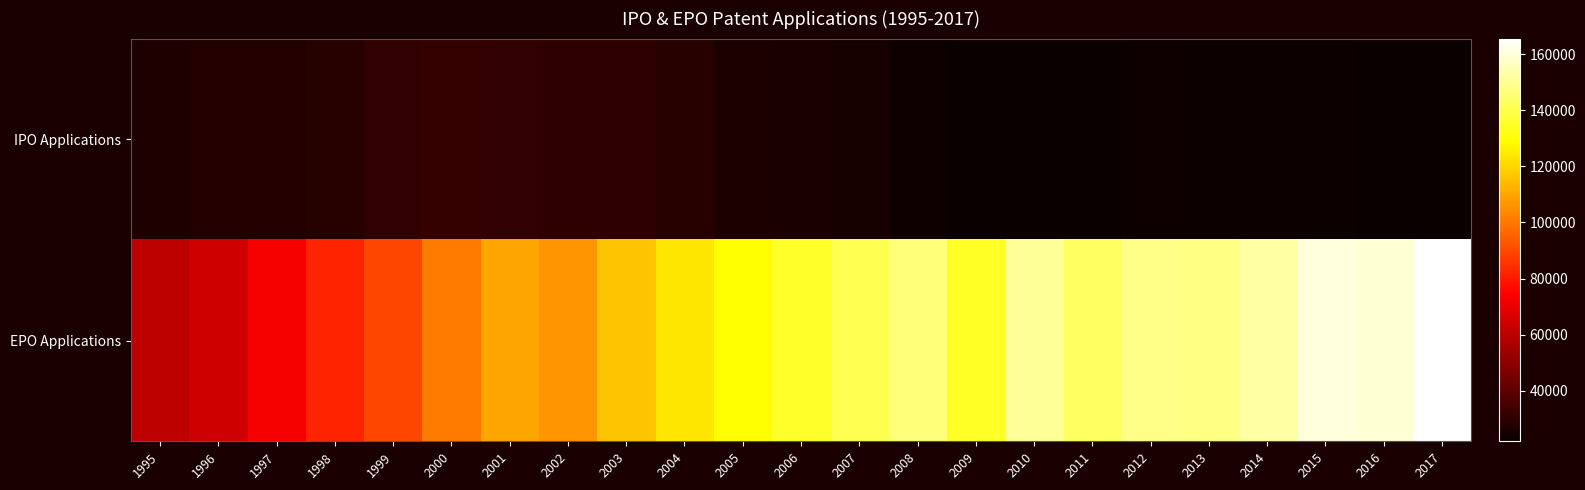

What is the smallest value displayed?

21928